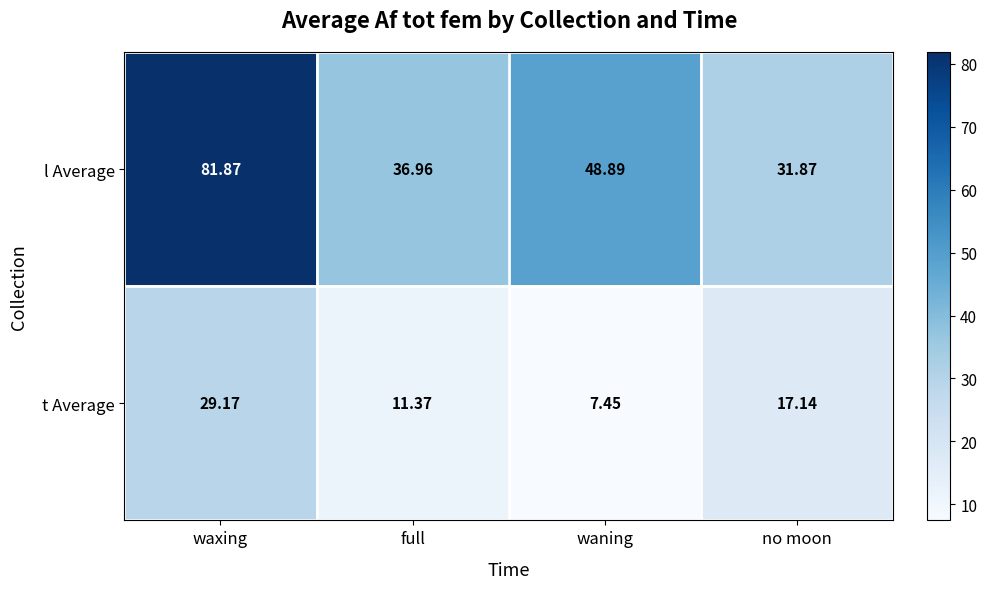

Which series has the largest total across all categories?

l Average